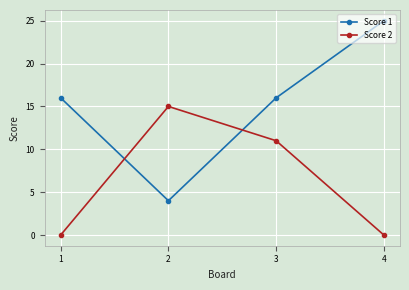

At which label does Score 2 reach its peak?

2